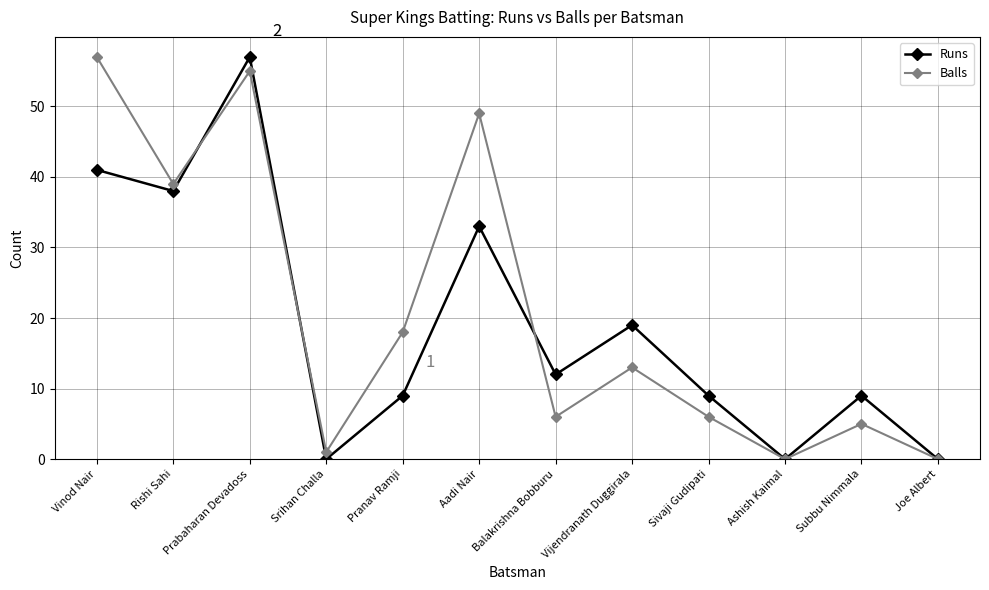

What is the value of the Runs point at the 8th from the left?

19